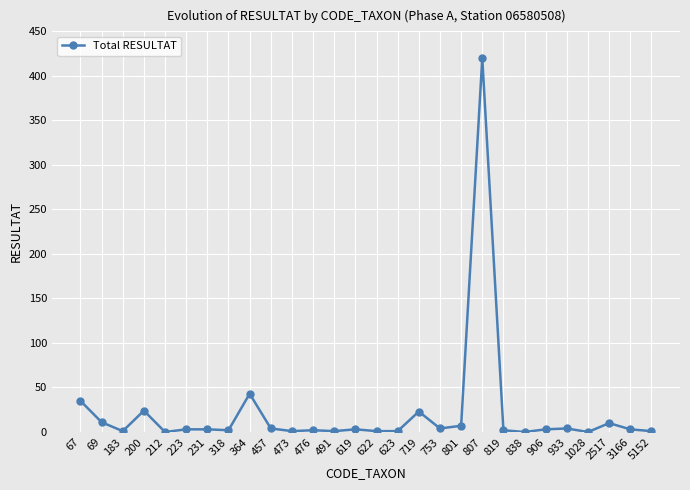

What is the average value?

22